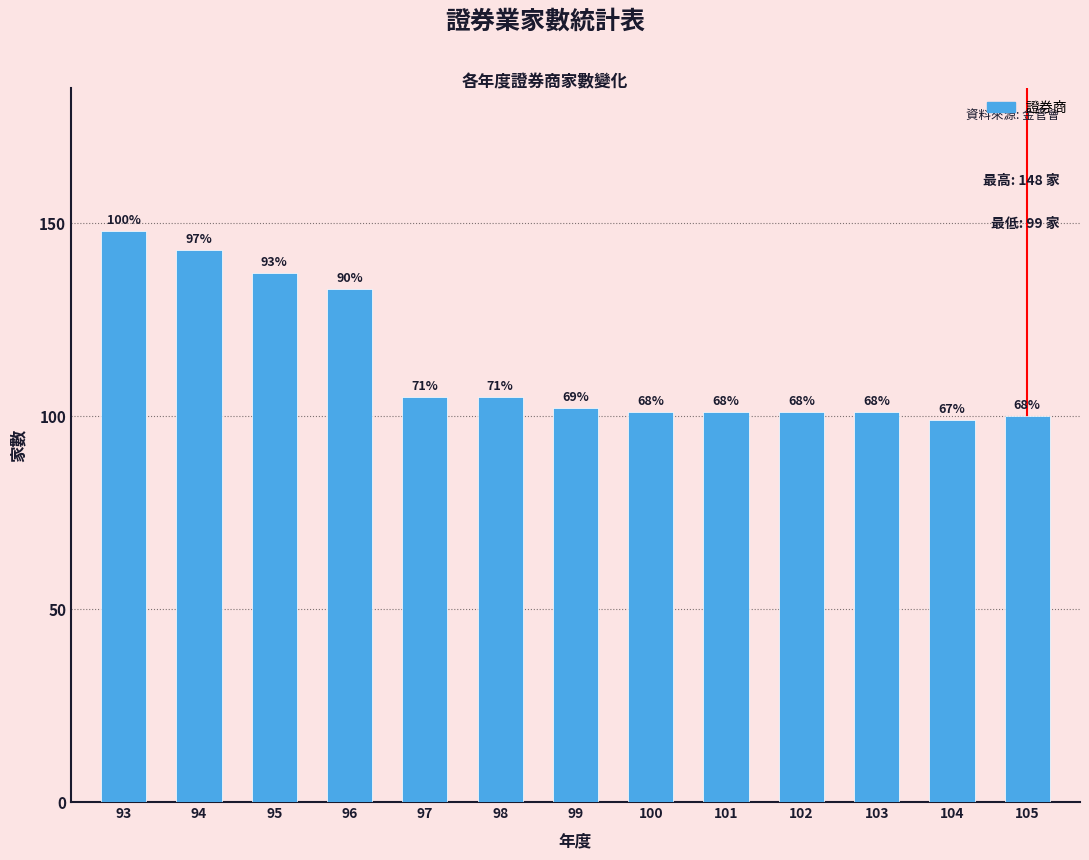

Are the bars horizontal?

No